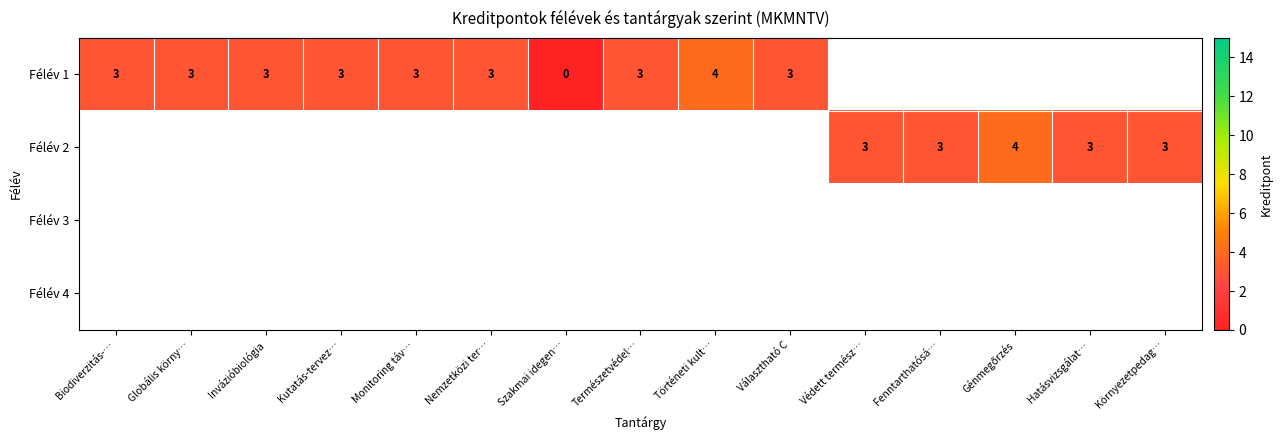

Count the number of data series in this chart.

4